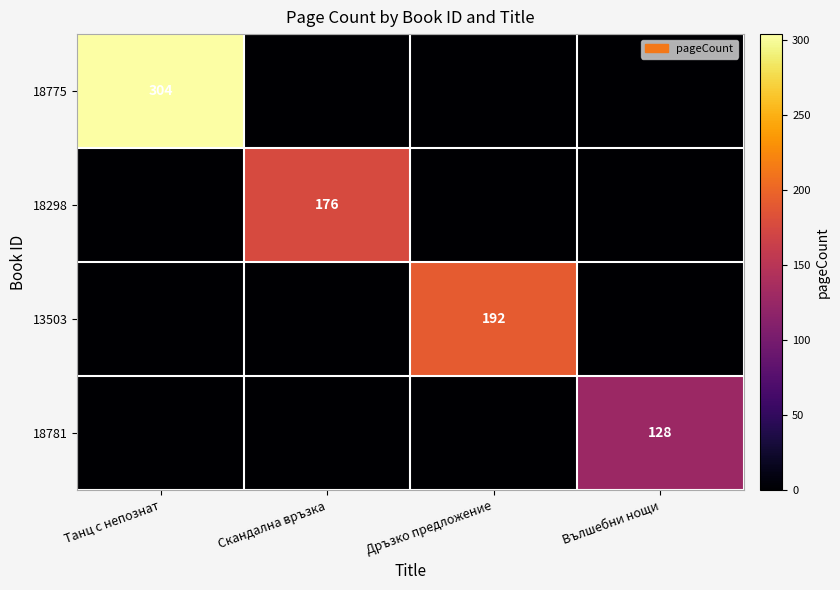

Is it true that 18298 equals 176 at Скандална връзка?

True